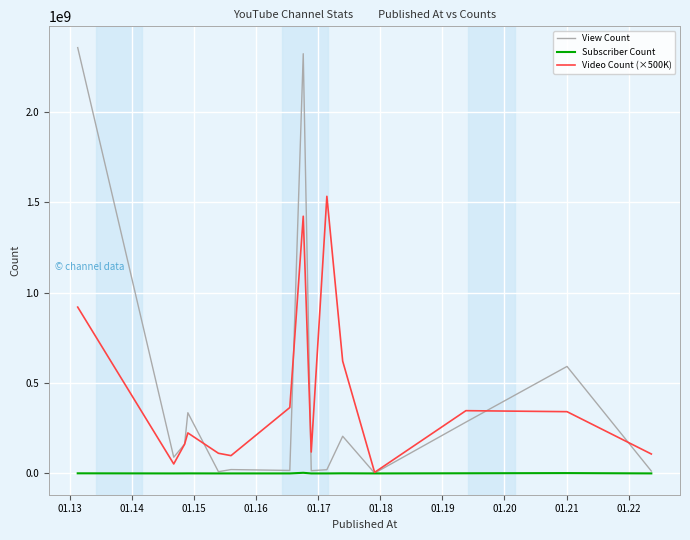

What are all the series names shown in the legend?

View Count, Subscriber Count, Video Count (×500K)